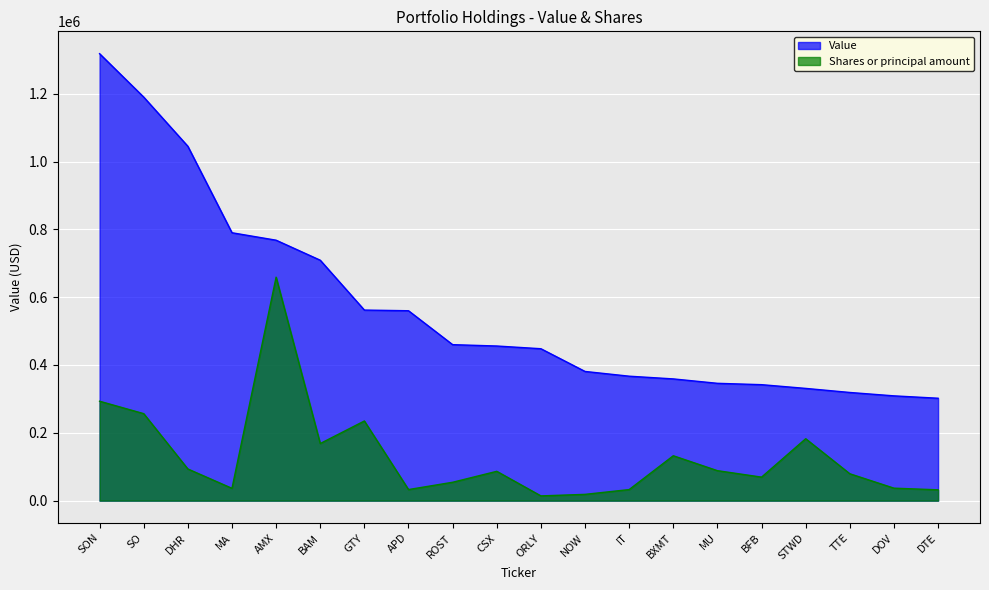

Between CSX and DOV, which series saw the biggest shift?

Value